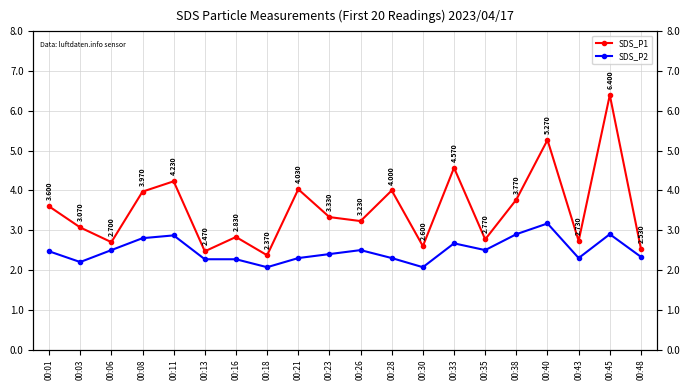

Read the SDS_P1 value at 00:30.

2.6